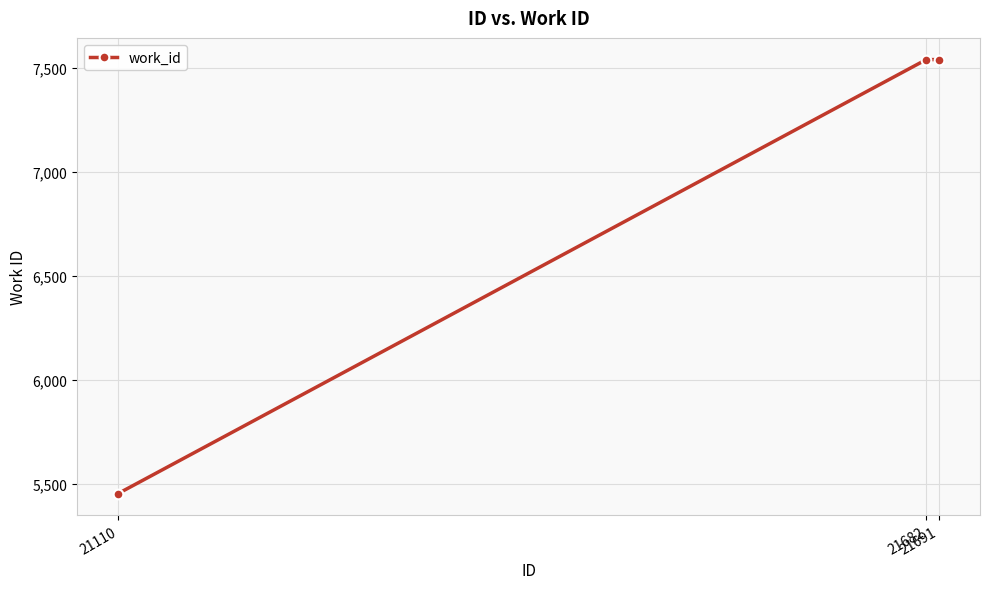

Reading left to right, transcribe all the data shown in this chart.

21110=5452	21682=7541	21691=7541